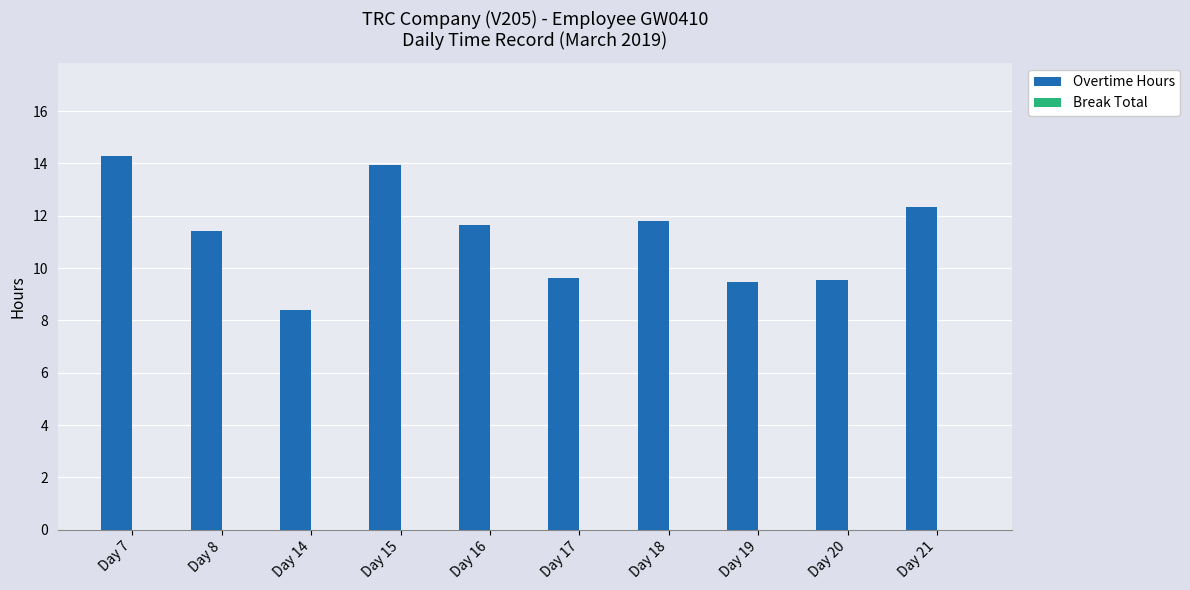

What is the value of the 7th bar from the left?

11.8